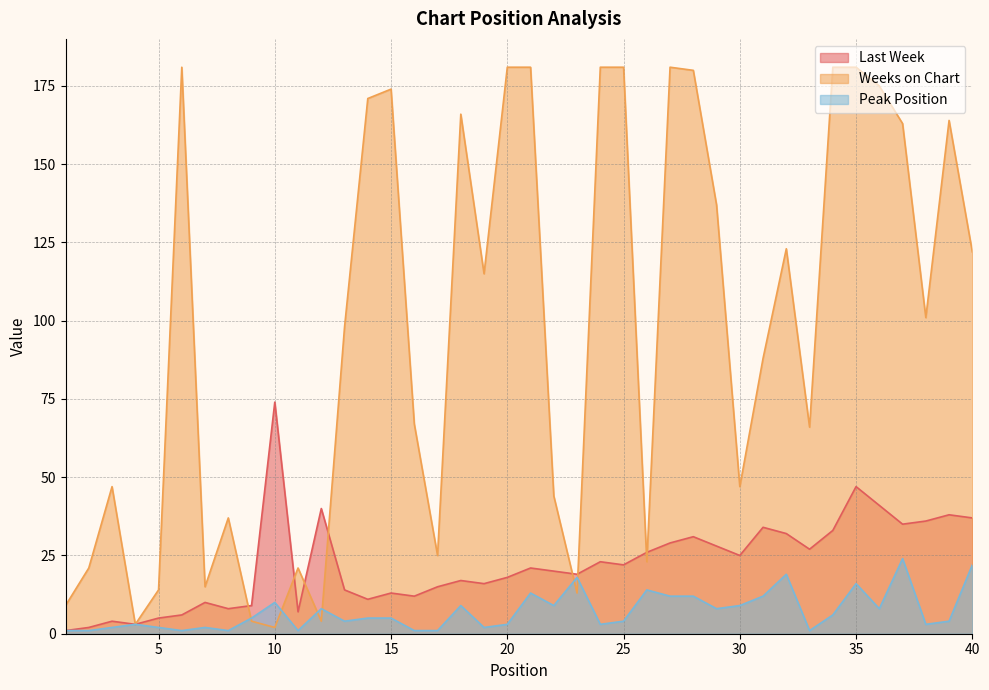

At which category does Weeks on Chart reach its first local peak?

3